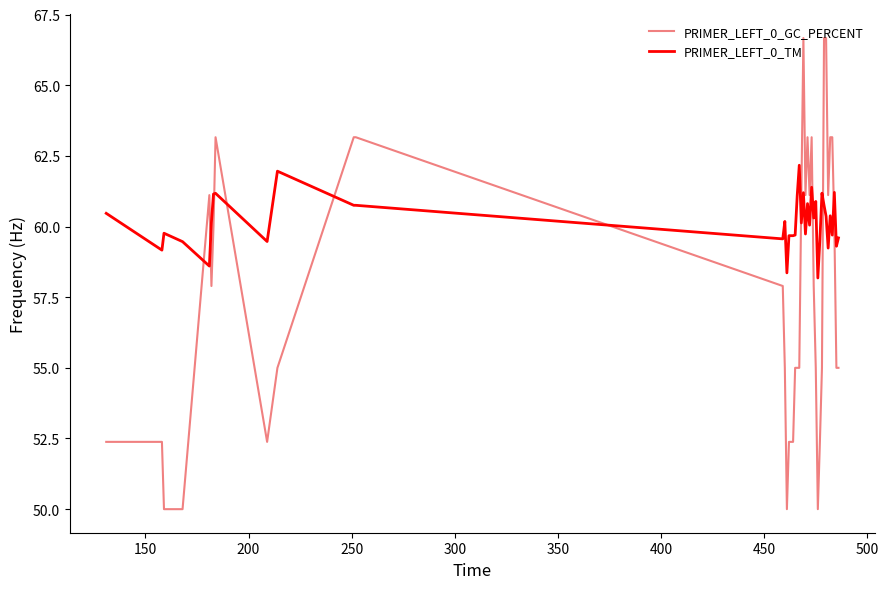

Rank the series by their average value, from highest to lowest.

PRIMER_LEFT_0_TM, PRIMER_LEFT_0_GC_PERCENT